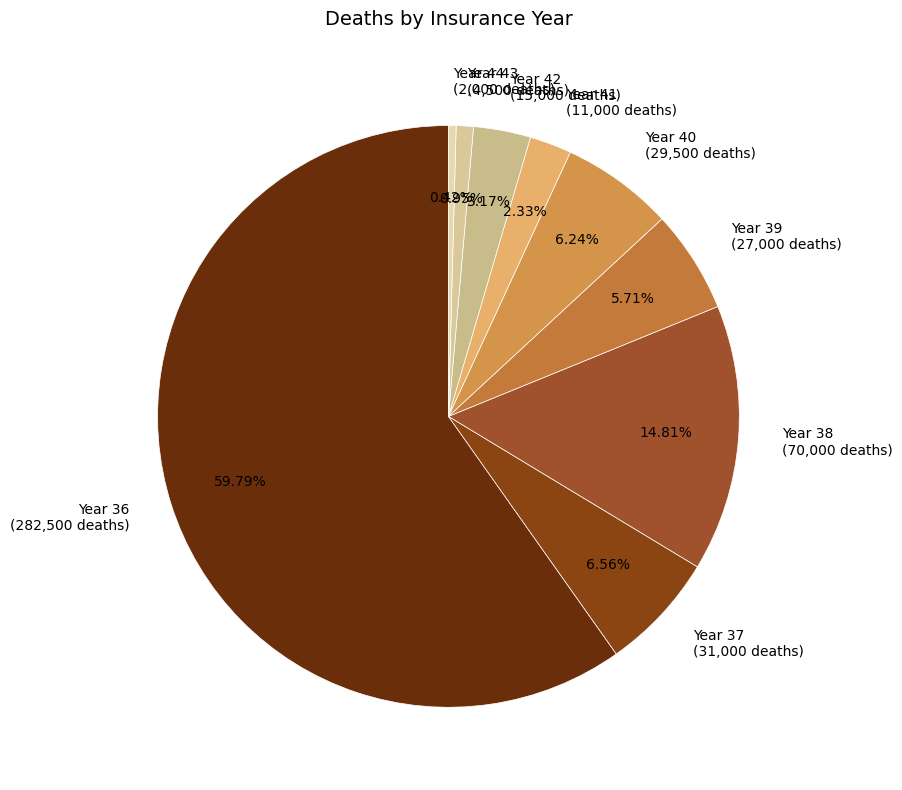

To the nearest percent, what percentage of the pie is Year 36?

60%